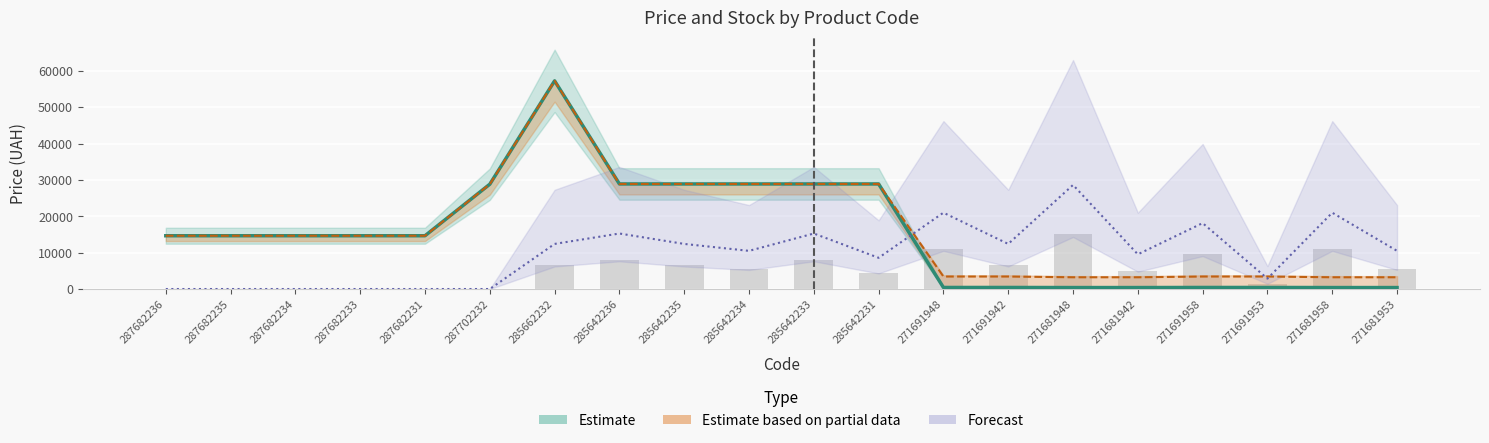

Which category has the highest value in the Add. Price series?

285662232